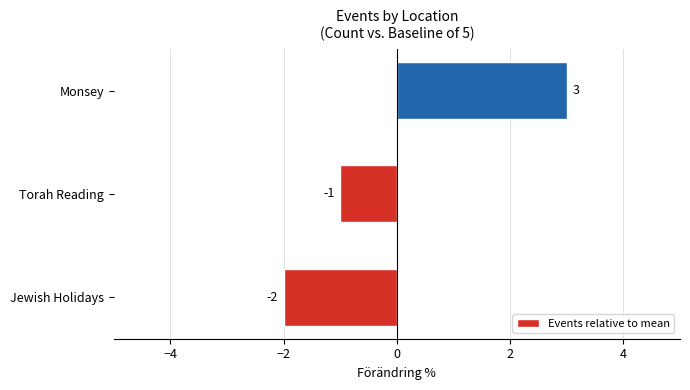

Reading bottom to top, extract all data points from this chart.

Jewish Holidays=-2	Torah Reading=-1	Monsey=3